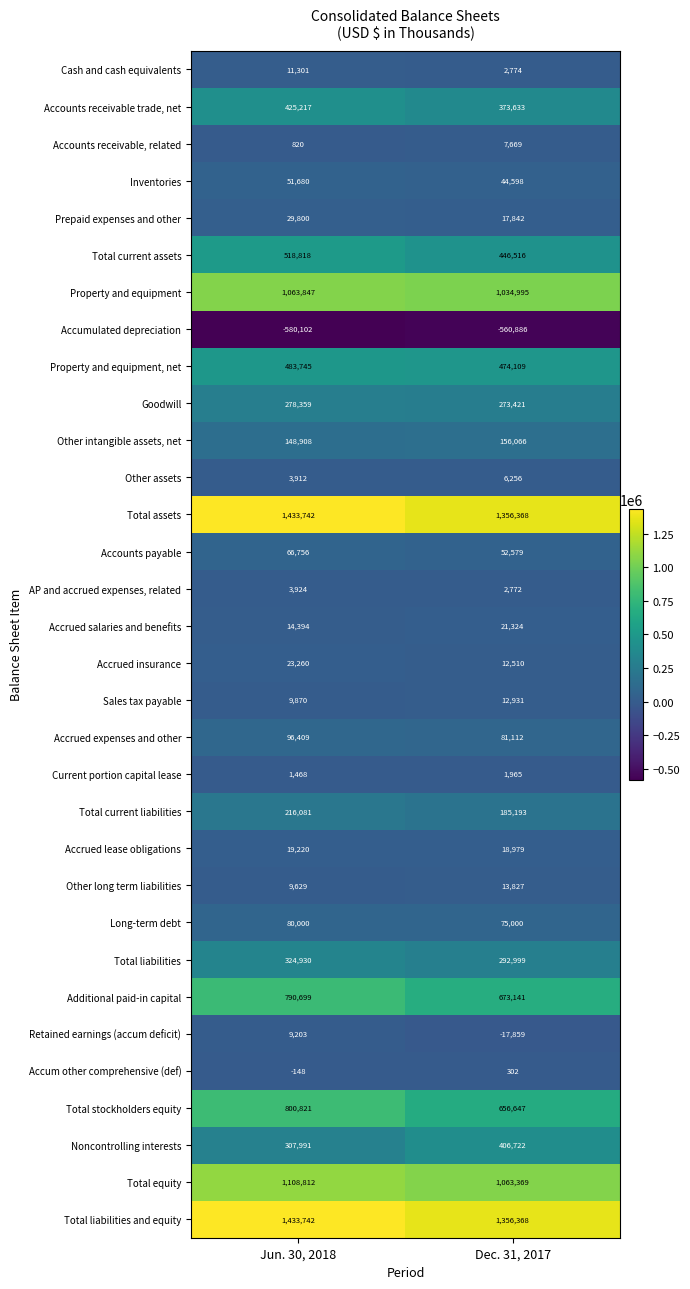

Which category has the lowest value across all series?

Jun. 30, 2018